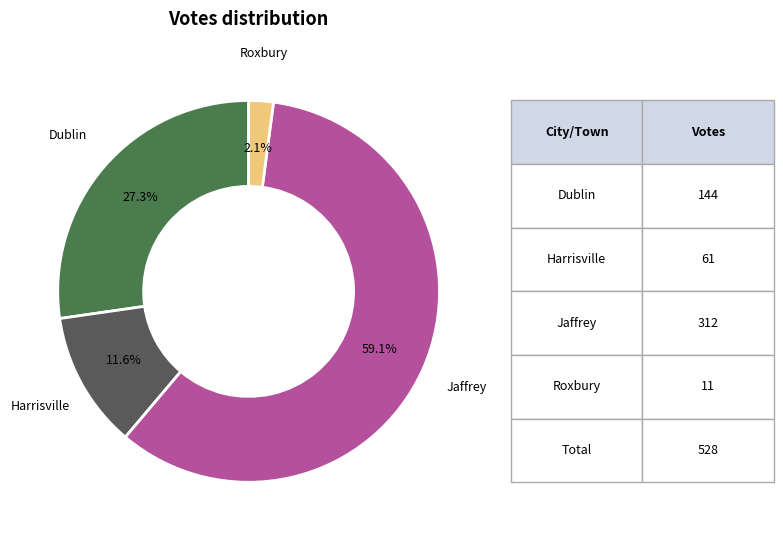

How many segments does this pie chart have?

4